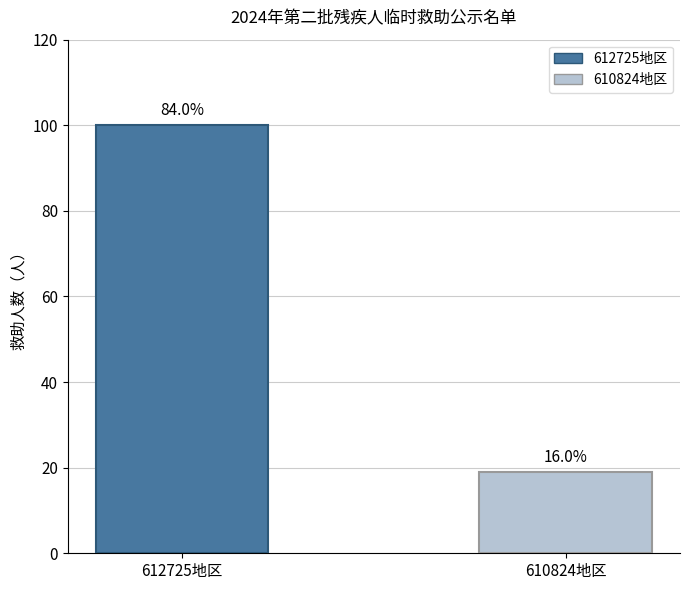

Is it true that the value at 610824地区 is 19?

True